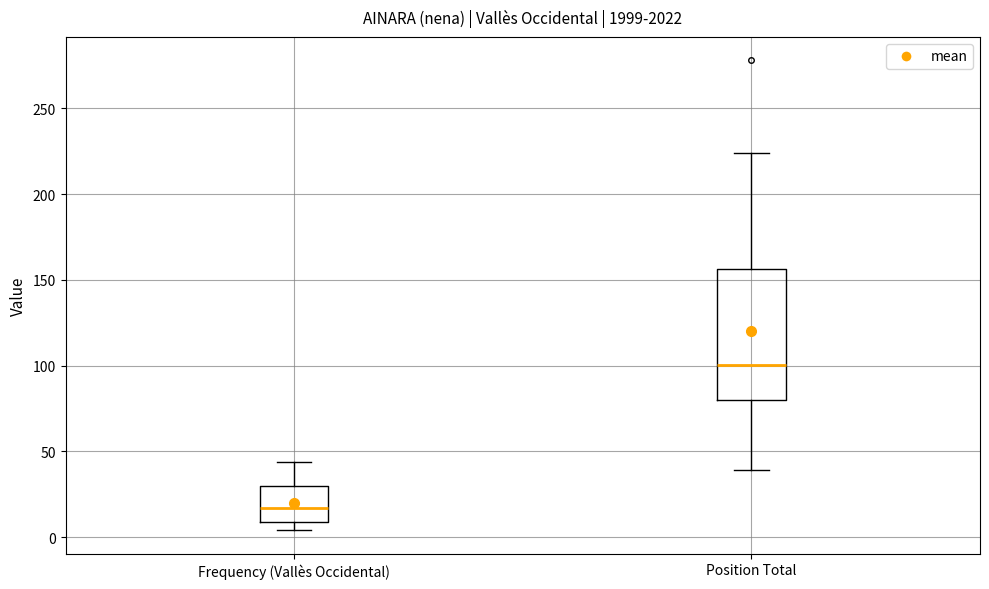

Reading left to right, read every box against the y-axis: the position of its median line, the range the box covers, and the ends of its whiskers. The values are not printed on the chart, so give them approximately, as read against the axis.

Frequency (Vallès Occidental): median 15, box 10 to 30, whiskers 5 to 45
Position Total: median 100, box 80 to 155, whiskers 40 to 225